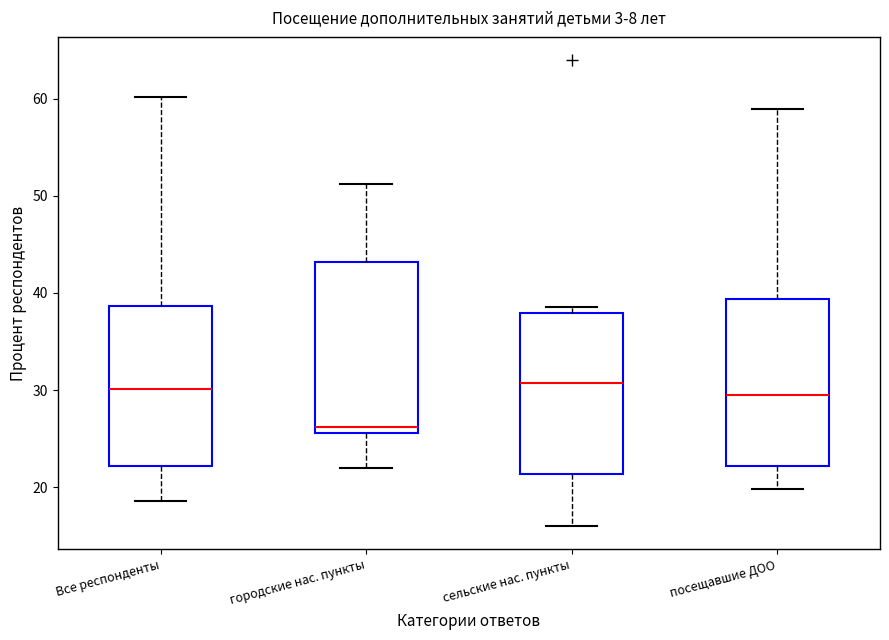

Reading left to right, read every box against the y-axis: the position of its median line, the range the box covers, and the ends of its whiskers. The values are not printed on the chart, so give them approximately, as read against the axis.

Все респонденты: median 30, box 22 to 39, whiskers 19 to 60
городские нас. пункты: median 26 (just above the box's lower edge), box 26 to 43, whiskers 22 to 51
сельские нас. пункты: median 31, box 21 to 38, whiskers 16 to 39
посещавшие ДОО: median 29, box 22 to 39, whiskers 20 to 59